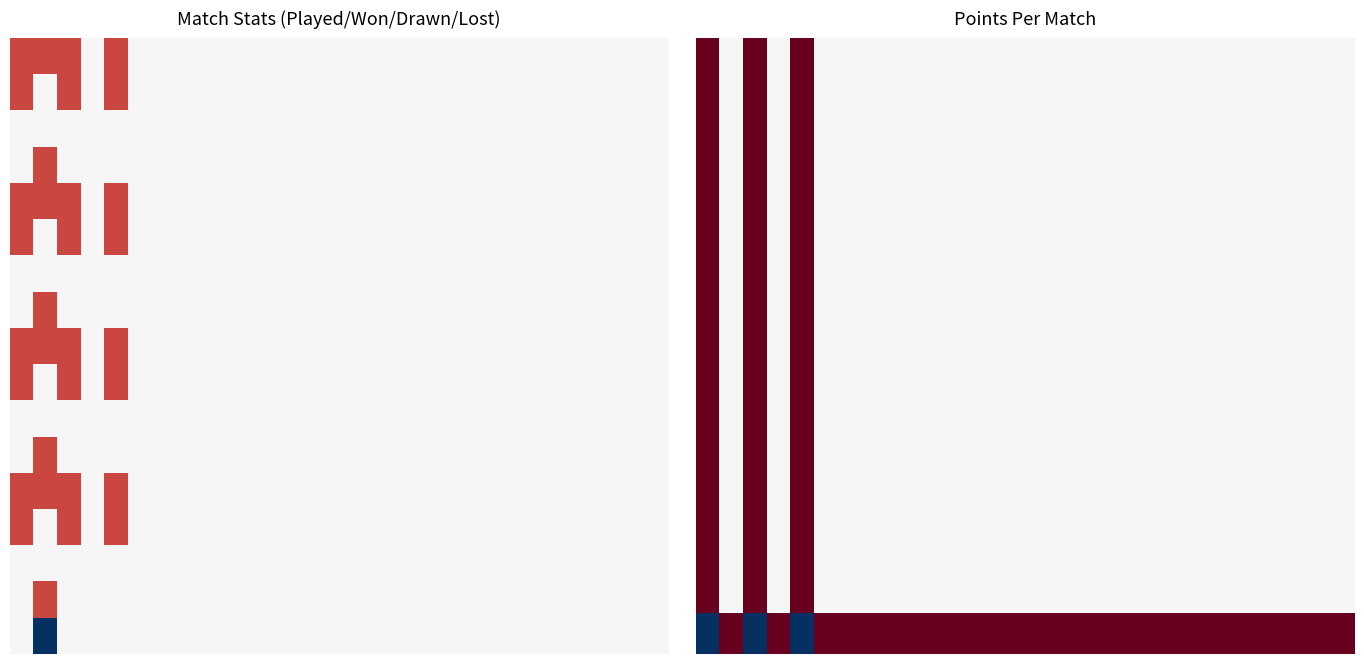

What is the spread (max minus min) of values at 23?

1.5